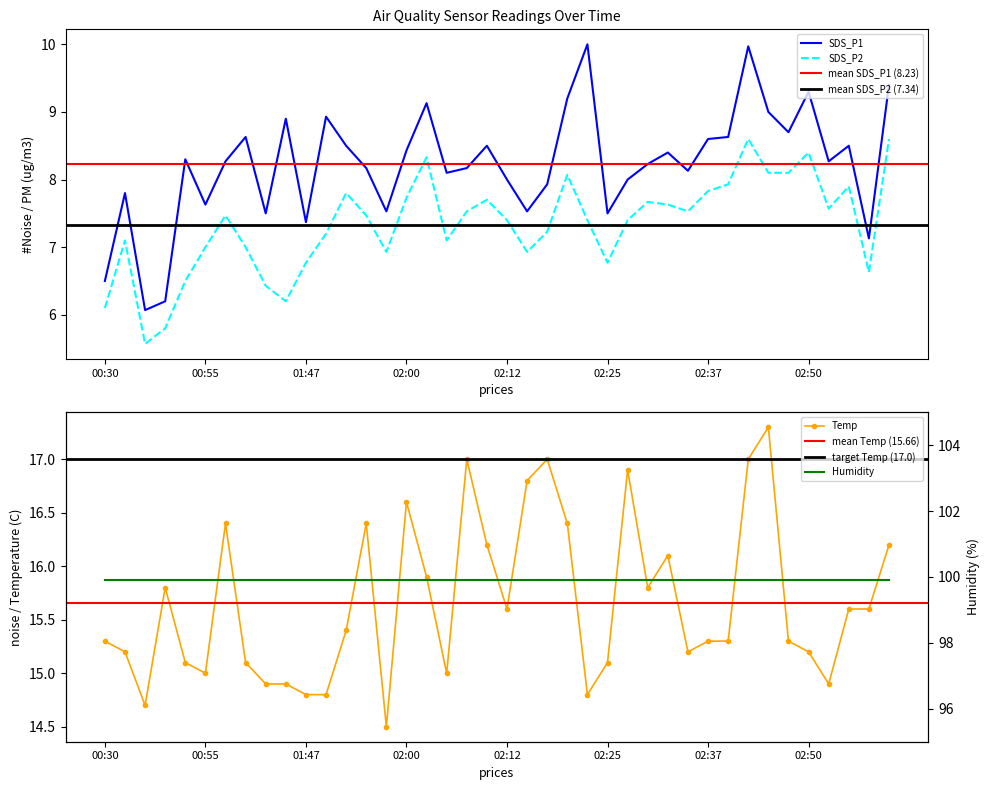

Is the value of SDS_P1 at 02:25 greater than the value of Temp at 00:58?

No